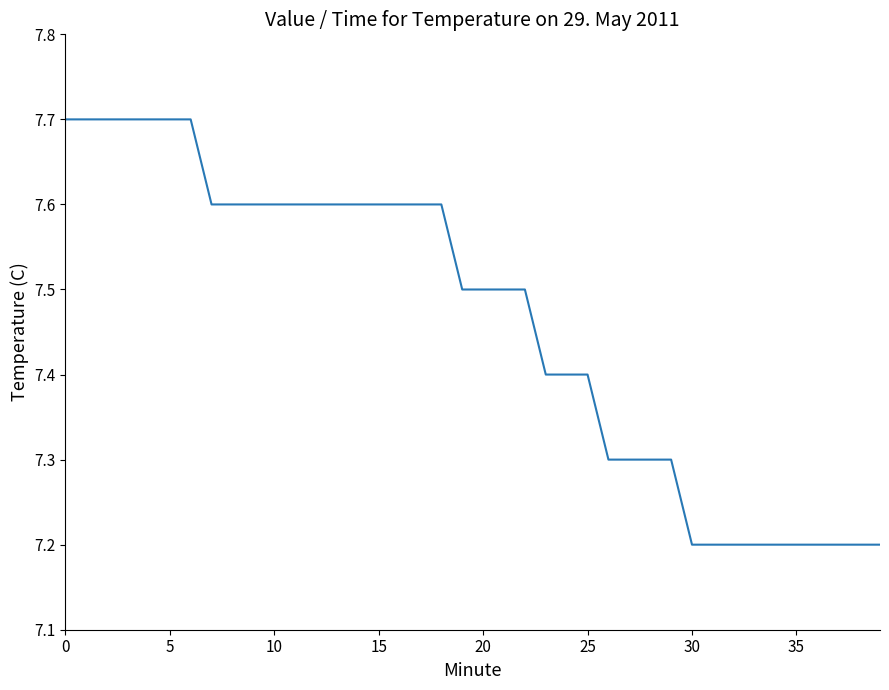

What is the difference between the maximum and minimum values?

0.5